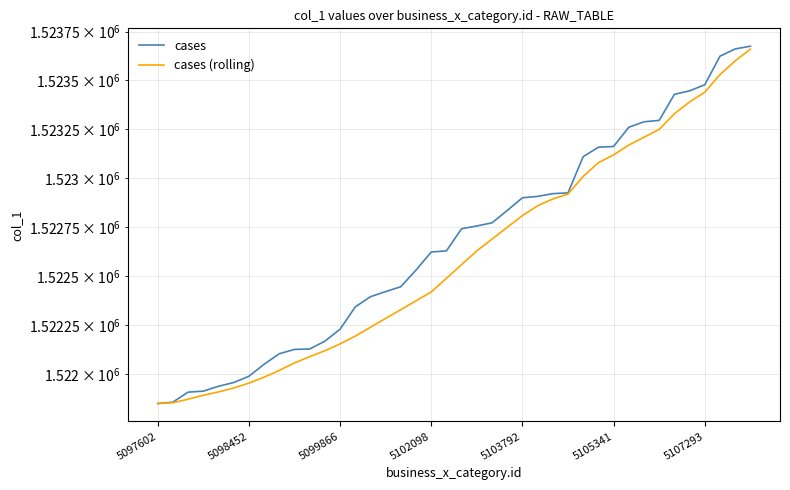

At which label is cases closest to 1522763?

21